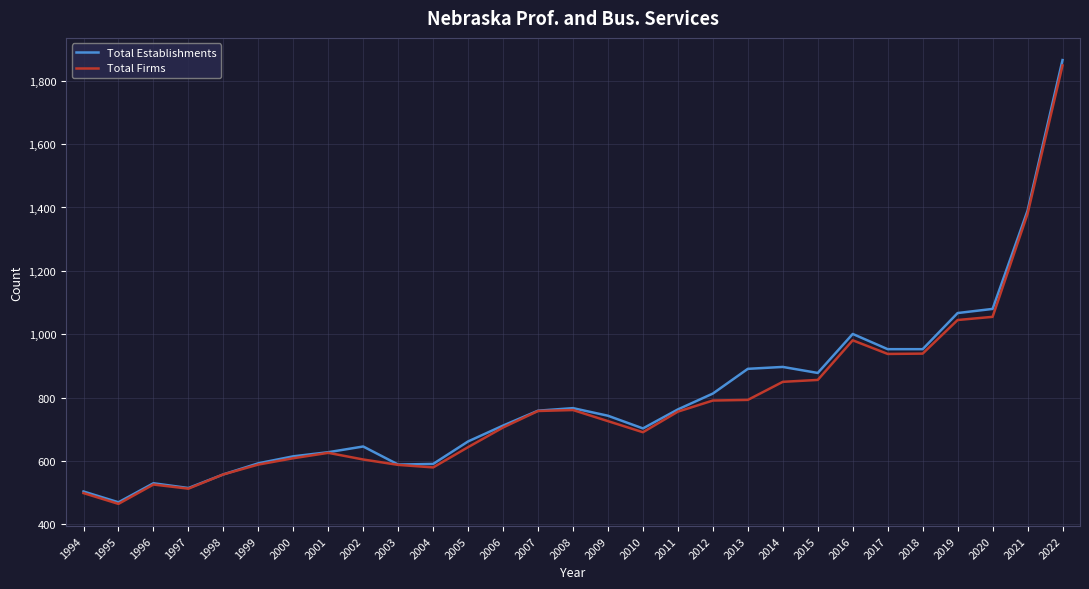

Where is Total Establishments nearest to the value 1167?

2020